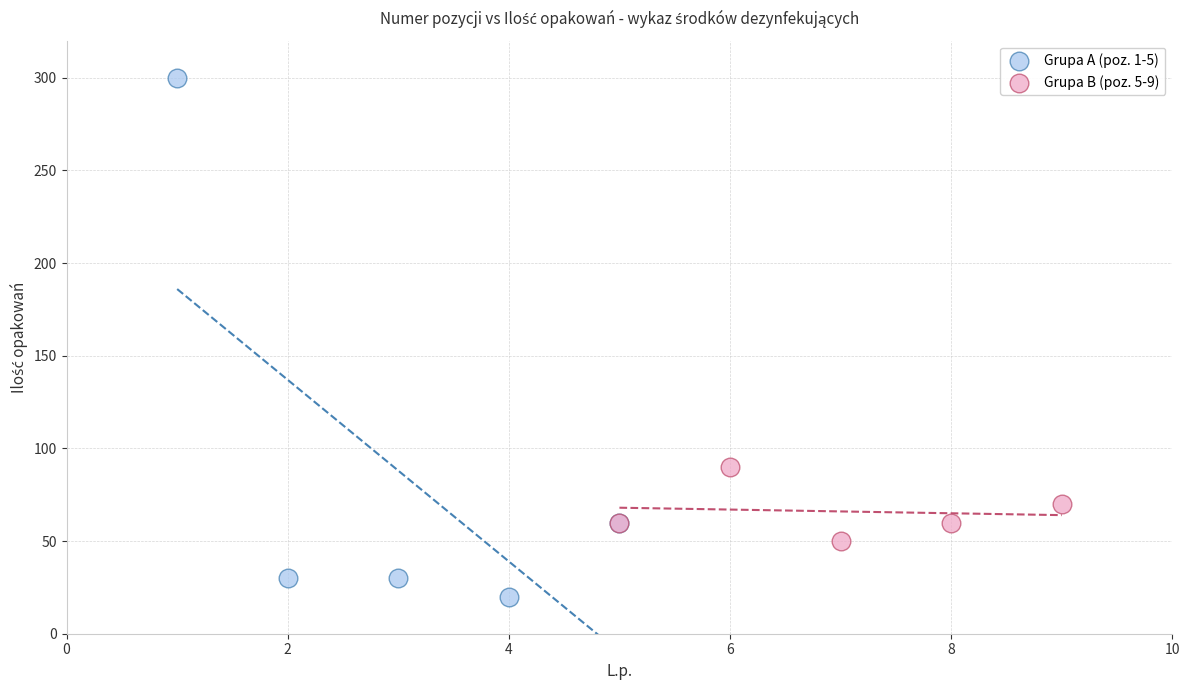

Which series contains the highest Y value?

Grupa A (poz. 1-5)